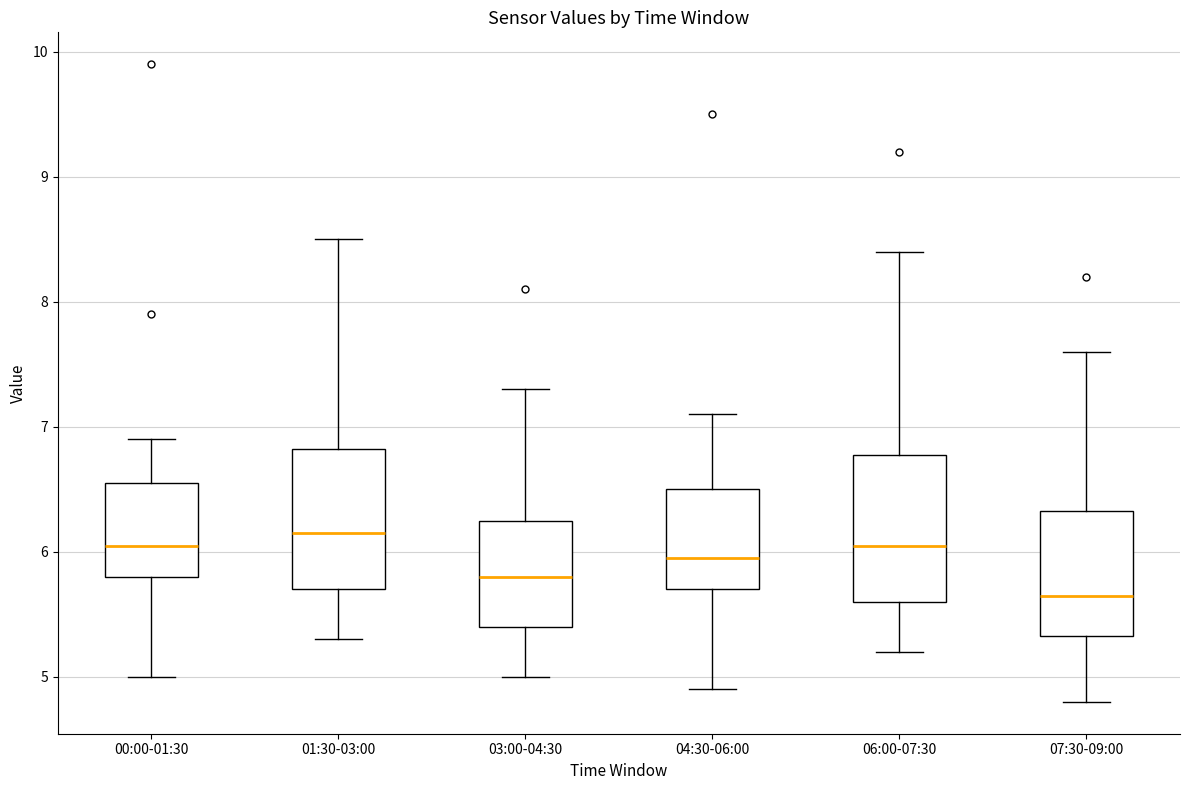

Reading left to right, read every box against the y-axis: the position of its median line, the range the box covers, and the ends of its whiskers. The values are not printed on the chart, so give them approximately, as read against the axis.

00:00-01:30: median 6.1, box 5.8 to 6.6, whiskers 5.0 to 6.9
01:30-03:00: median 6.2, box 5.7 to 6.8, whiskers 5.3 to 8.5
03:00-04:30: median 5.8, box 5.4 to 6.3, whiskers 5.0 to 7.3
04:30-06:00: median 6.0, box 5.7 to 6.5, whiskers 4.9 to 7.1
06:00-07:30: median 6.1, box 5.6 to 6.8, whiskers 5.2 to 8.4
07:30-09:00: median 5.7, box 5.3 to 6.3, whiskers 4.8 to 7.6